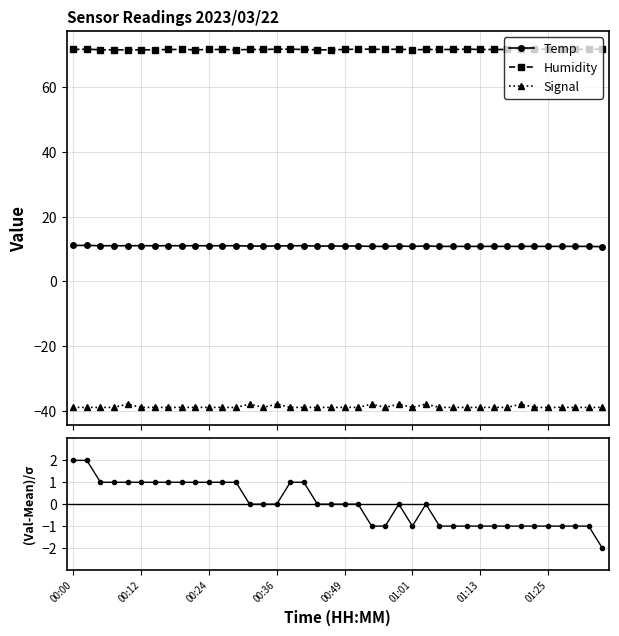

True or false: Humidity and Signal cross at least once.

False